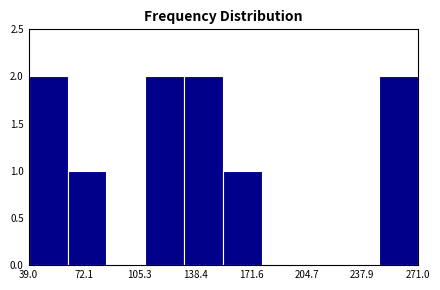

What is the height of the bar covering 40 to 60 on the x-axis? Neither the bar edges nor the heights are printed on the chart, so give them approximately, as read against the axes.

2